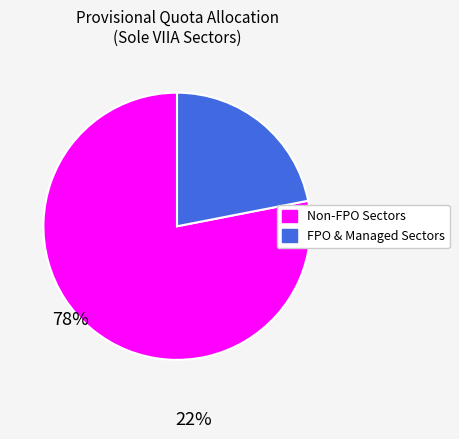

Is there any slice that represents more than half of the pie?

Yes